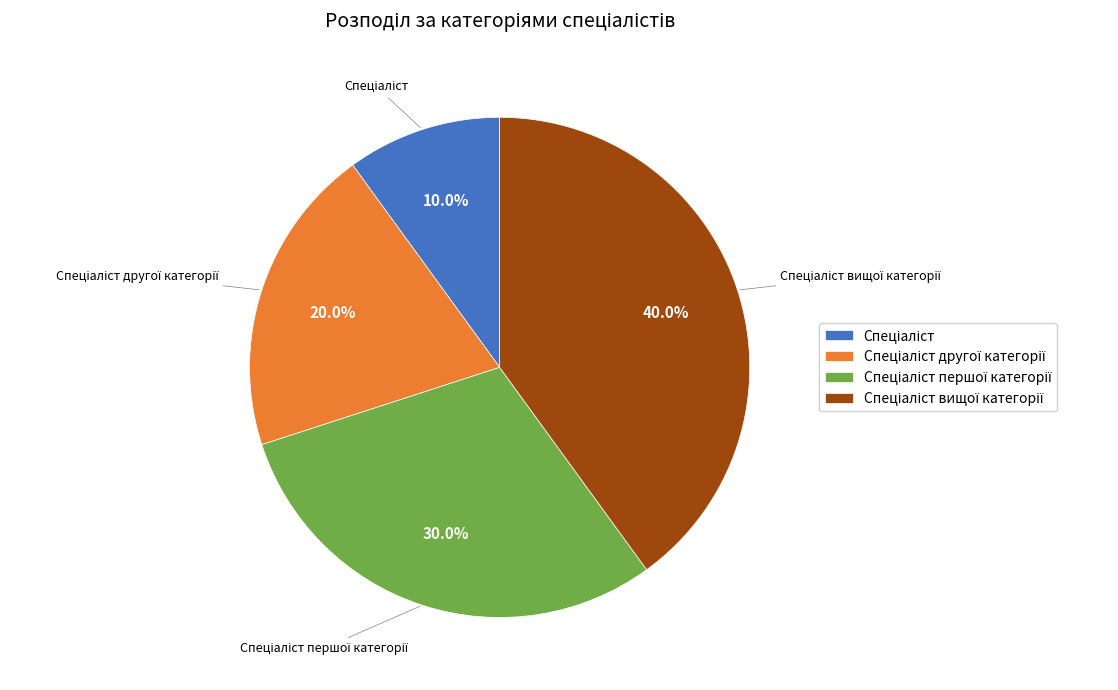

Is there any slice that represents more than half of the pie?

No